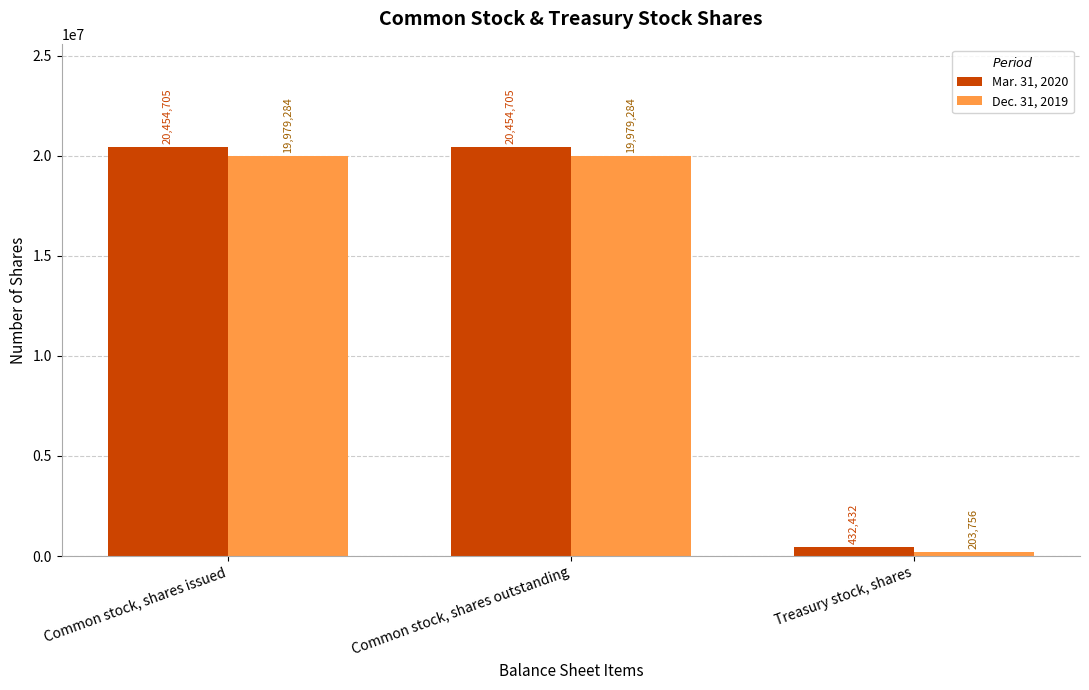

At how many categories does at least one series exceed 12453030?

2